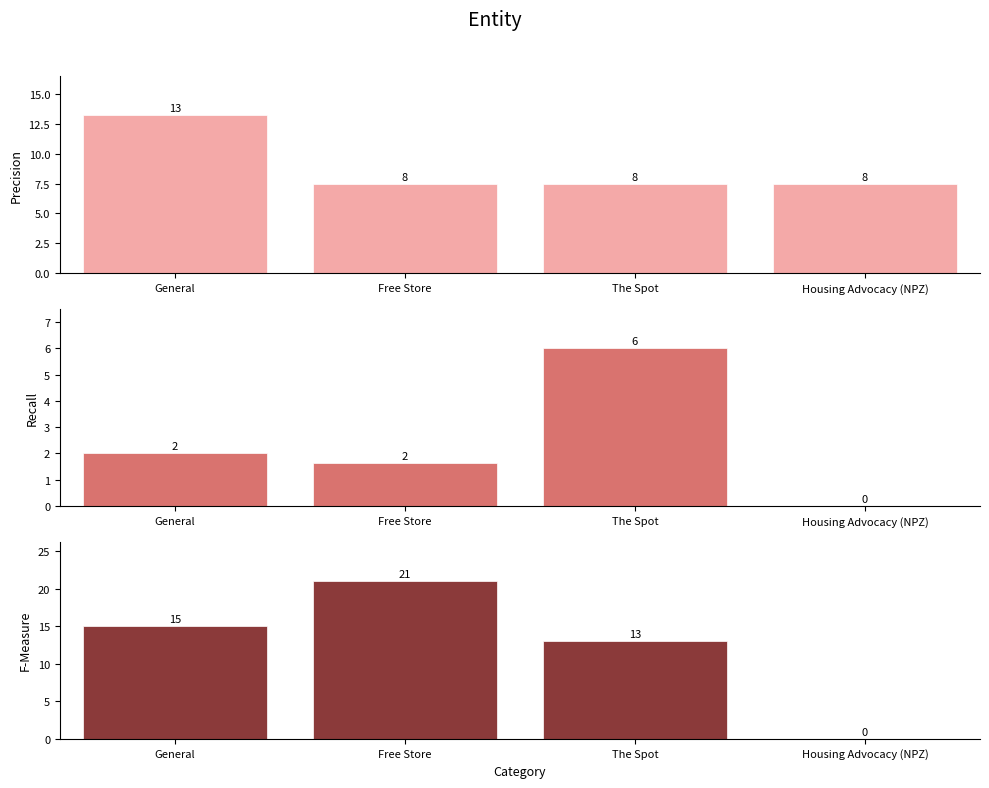

Rank the categories by Individual Donations value from lowest to highest.

Free Store, The Spot, Housing Advocacy (NPZ), General